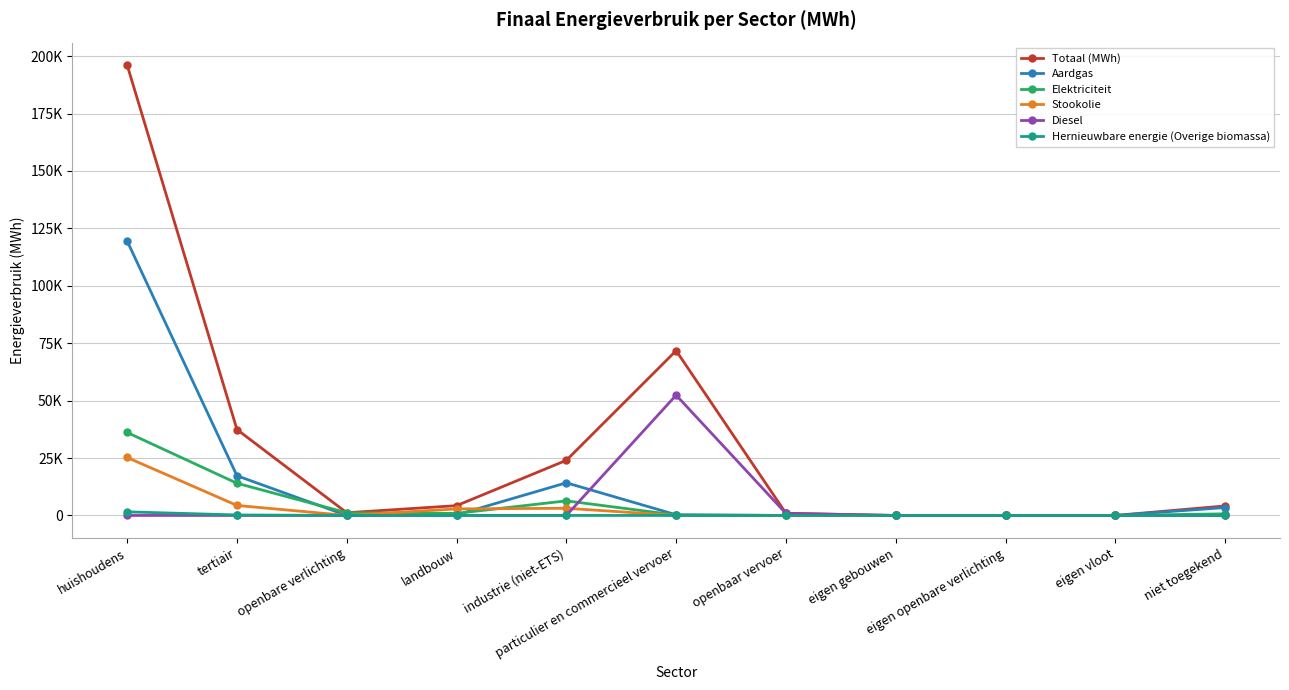

Which series has the largest total across all categories?

Totaal (MWh)